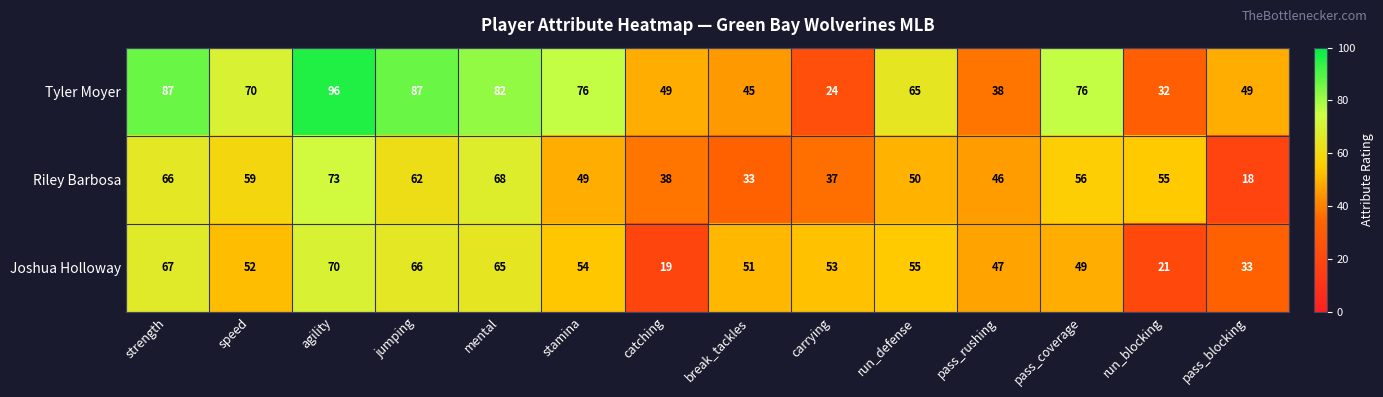

What is the approximate value of Tyler Moyer at pass_coverage, to the nearest 10?

80